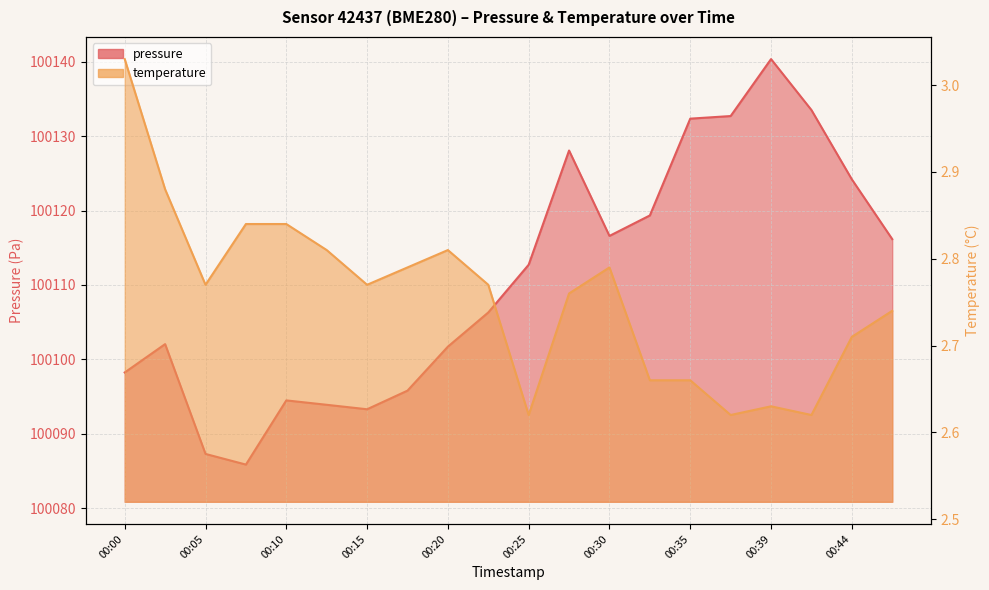

Reading left to right, list all the values displayed in this chart.

pressure: 100098.2	100102.1	100087.3	100085.9	100094.5	100093.9	100093.3	100095.8	100101.7	100106.3	100112.7	100128.1	100116.6	100119.3	100132.3	100132.7	100140.3	100133.5	100124.2	100116.2
temperature: 3.0	2.9	2.8	2.8	2.8	2.8	2.8	2.8	2.8	2.8	2.6	2.8	2.8	2.7	2.7	2.6	2.6	2.6	2.7	2.7